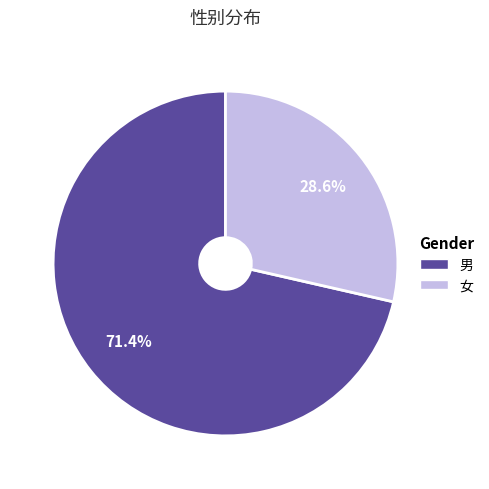

How many segments does this pie chart have?

2